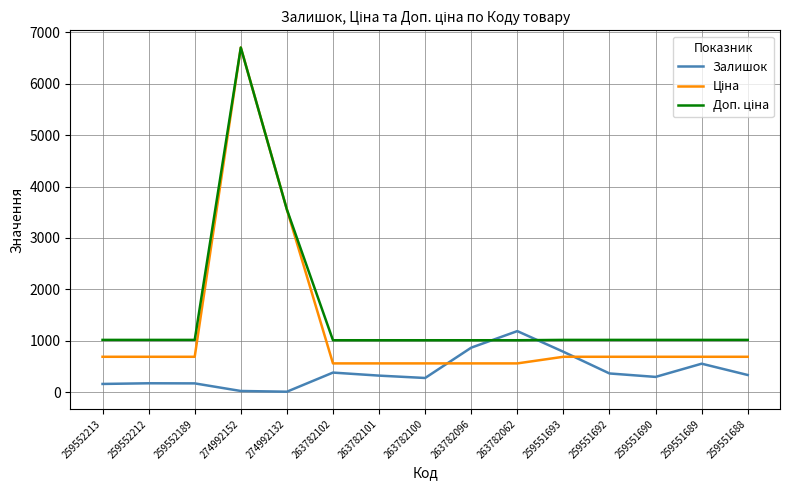

The value of Залишок at 259551688 is 334.0. True or false?

True